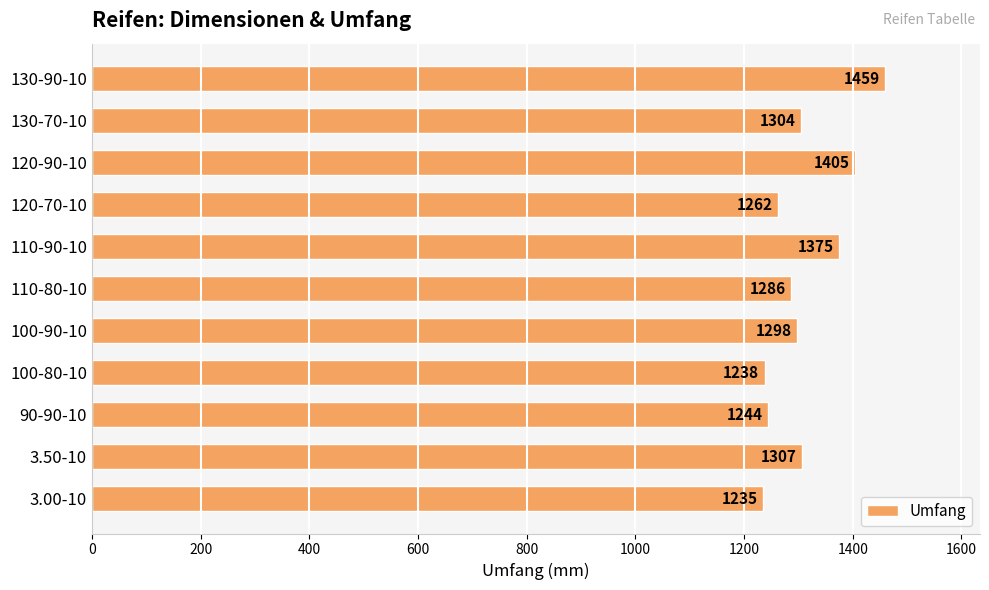

Is it true that the value at 110-80-10 is 566?

False